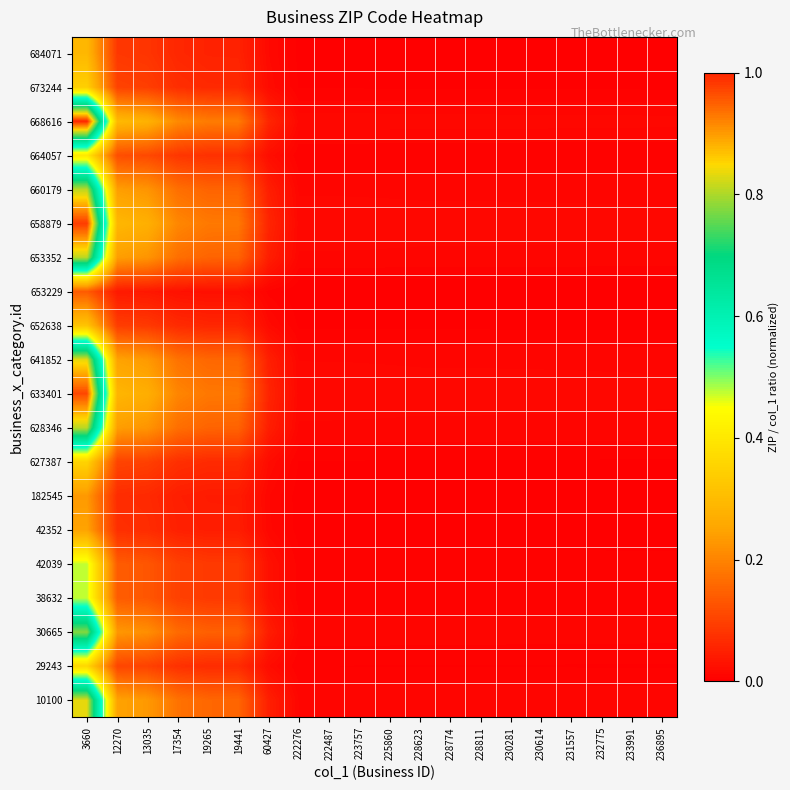

Reading left to right, what are all the values shown in this chart?

10100: 3660=0.8	12270=0.2	13035=0.2	17354=0.2	19265=0.2	19441=0.2	60427=0.0	222276=0.0	222487=0.0	223757=0.0	225860=0.0	228623=0.0	228774=0.0	228811=0.0	230281=0.0	230614=0.0	231557=0.0	232775=0.0	233991=0.0	236895=0.0
29243: 3660=0.4	12270=0.1	13035=0.1	17354=0.1	19265=0.1	19441=0.1	60427=0.0	222276=0.0	222487=0.0	223757=0.0	225860=0.0	228623=0.0	228774=0.0	228811=0.0	230281=0.0	230614=0.0	231557=0.0	232775=0.0	233991=0.0	236895=0.0
30665: 3660=0.8	12270=0.2	13035=0.2	17354=0.2	19265=0.1	19441=0.1	60427=0.0	222276=0.0	222487=0.0	223757=0.0	225860=0.0	228623=0.0	228774=0.0	228811=0.0	230281=0.0	230614=0.0	231557=0.0	232775=0.0	233991=0.0	236895=0.0
38632: 3660=0.5	12270=0.1	13035=0.1	17354=0.1	19265=0.1	19441=0.1	60427=0.0	222276=0.0	222487=0.0	223757=0.0	225860=0.0	228623=0.0	228774=0.0	228811=0.0	230281=0.0	230614=0.0	231557=0.0	232775=0.0	233991=0.0	236895=0.0
42039: 3660=0.5	12270=0.1	13035=0.1	17354=0.1	19265=0.1	19441=0.1	60427=0.0	222276=0.0	222487=0.0	223757=0.0	225860=0.0	228623=0.0	228774=0.0	228811=0.0	230281=0.0	230614=0.0	231557=0.0	232775=0.0	233991=0.0	236895=0.0
42352: 3660=0.2	12270=0.1	13035=0.1	17354=0.1	19265=0.0	19441=0.0	60427=0.0	222276=0.0	222487=0.0	223757=0.0	225860=0.0	228623=0.0	228774=0.0	228811=0.0	230281=0.0	230614=0.0	231557=0.0	232775=0.0	233991=0.0	236895=0.0
182545: 3660=0.2	12270=0.1	13035=0.1	17354=0.0	19265=0.0	19441=0.0	60427=0.0	222276=0.0	222487=0.0	223757=0.0	225860=0.0	228623=0.0	228774=0.0	228811=0.0	230281=0.0	230614=0.0	231557=0.0	232775=0.0	233991=0.0	236895=0.0
627387: 3660=0.4	12270=0.1	13035=0.1	17354=0.1	19265=0.1	19441=0.1	60427=0.0	222276=0.0	222487=0.0	223757=0.0	225860=0.0	228623=0.0	228774=0.0	228811=0.0	230281=0.0	230614=0.0	231557=0.0	232775=0.0	233991=0.0	236895=0.0
628346: 3660=0.8	12270=0.2	13035=0.2	17354=0.2	19265=0.2	19441=0.2	60427=0.0	222276=0.0	222487=0.0	223757=0.0	225860=0.0	228623=0.0	228774=0.0	228811=0.0	230281=0.0	230614=0.0	231557=0.0	232775=0.0	233991=0.0	236895=0.0
633401: 3660=1.0	12270=0.3	13035=0.3	17354=0.2	19265=0.2	19441=0.2	60427=0.1	222276=0.0	222487=0.0	223757=0.0	225860=0.0	228623=0.0	228774=0.0	228811=0.0	230281=0.0	230614=0.0	231557=0.0	232775=0.0	233991=0.0	236895=0.0
641852: 3660=0.8	12270=0.2	13035=0.2	17354=0.2	19265=0.2	19441=0.2	60427=0.0	222276=0.0	222487=0.0	223757=0.0	225860=0.0	228623=0.0	228774=0.0	228811=0.0	230281=0.0	230614=0.0	231557=0.0	232775=0.0	233991=0.0	236895=0.0
652638: 3660=0.3	12270=0.1	13035=0.1	17354=0.1	19265=0.1	19441=0.1	60427=0.0	222276=0.0	222487=0.0	223757=0.0	225860=0.0	228623=0.0	228774=0.0	228811=0.0	230281=0.0	230614=0.0	231557=0.0	232775=0.0	233991=0.0	236895=0.0
653229: 3660=0.1	12270=0.0	13035=0.0	17354=0.0	19265=0.0	19441=0.0	60427=0.0	222276=0.0	222487=0.0	223757=0.0	225860=0.0	228623=0.0	228774=0.0	228811=0.0	230281=0.0	230614=0.0	231557=0.0	232775=0.0	233991=0.0	236895=0.0
653352: 3660=0.8	12270=0.2	13035=0.2	17354=0.2	19265=0.2	19441=0.2	60427=0.0	222276=0.0	222487=0.0	223757=0.0	225860=0.0	228623=0.0	228774=0.0	228811=0.0	230281=0.0	230614=0.0	231557=0.0	232775=0.0	233991=0.0	236895=0.0
658879: 3660=1.0	12270=0.3	13035=0.3	17354=0.2	19265=0.2	19441=0.2	60427=0.1	222276=0.0	222487=0.0	223757=0.0	225860=0.0	228623=0.0	228774=0.0	228811=0.0	230281=0.0	230614=0.0	231557=0.0	232775=0.0	233991=0.0	236895=0.0
660179: 3660=0.8	12270=0.2	13035=0.2	17354=0.2	19265=0.2	19441=0.2	60427=0.0	222276=0.0	222487=0.0	223757=0.0	225860=0.0	228623=0.0	228774=0.0	228811=0.0	230281=0.0	230614=0.0	231557=0.0	232775=0.0	233991=0.0	236895=0.0
664057: 3660=0.4	12270=0.1	13035=0.1	17354=0.1	19265=0.1	19441=0.1	60427=0.0	222276=0.0	222487=0.0	223757=0.0	225860=0.0	228623=0.0	228774=0.0	228811=0.0	230281=0.0	230614=0.0	231557=0.0	232775=0.0	233991=0.0	236895=0.0
668616: 3660=1.0	12270=0.3	13035=0.3	17354=0.2	19265=0.2	19441=0.2	60427=0.1	222276=0.0	222487=0.0	223757=0.0	225860=0.0	228623=0.0	228774=0.0	228811=0.0	230281=0.0	230614=0.0	231557=0.0	232775=0.0	233991=0.0	236895=0.0
673244: 3660=0.3	12270=0.1	13035=0.1	17354=0.1	19265=0.1	19441=0.1	60427=0.0	222276=0.0	222487=0.0	223757=0.0	225860=0.0	228623=0.0	228774=0.0	228811=0.0	230281=0.0	230614=0.0	231557=0.0	232775=0.0	233991=0.0	236895=0.0
684071: 3660=0.3	12270=0.1	13035=0.1	17354=0.1	19265=0.1	19441=0.1	60427=0.0	222276=0.0	222487=0.0	223757=0.0	225860=0.0	228623=0.0	228774=0.0	228811=0.0	230281=0.0	230614=0.0	231557=0.0	232775=0.0	233991=0.0	236895=0.0